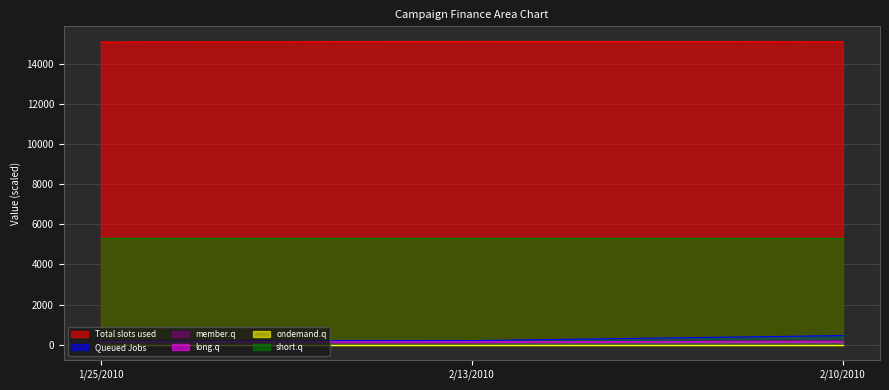

The value of Total slots used at TX is 7842.4. True or false?

False